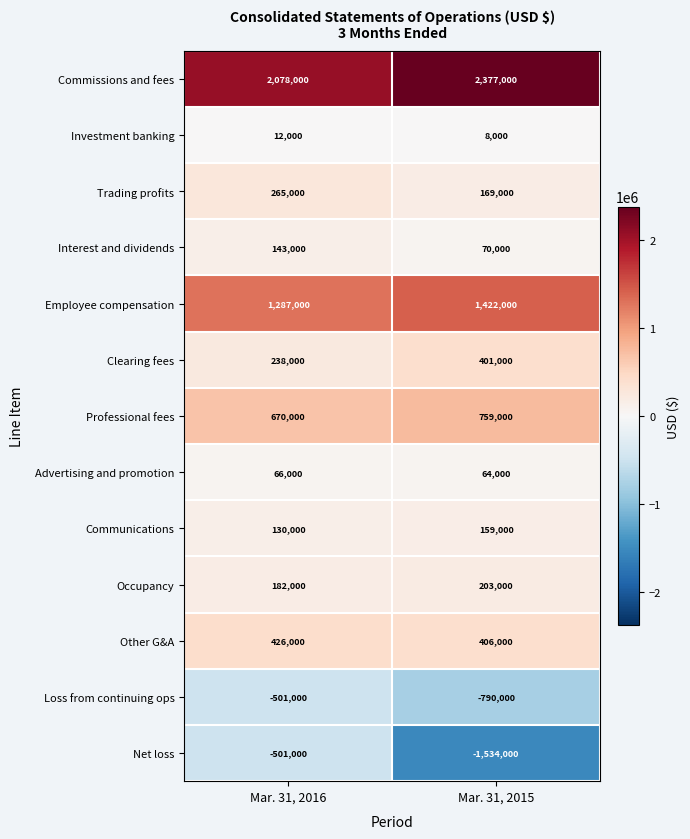

Where is Employee compensation nearest to the value 1354500?

Mar. 31, 2016